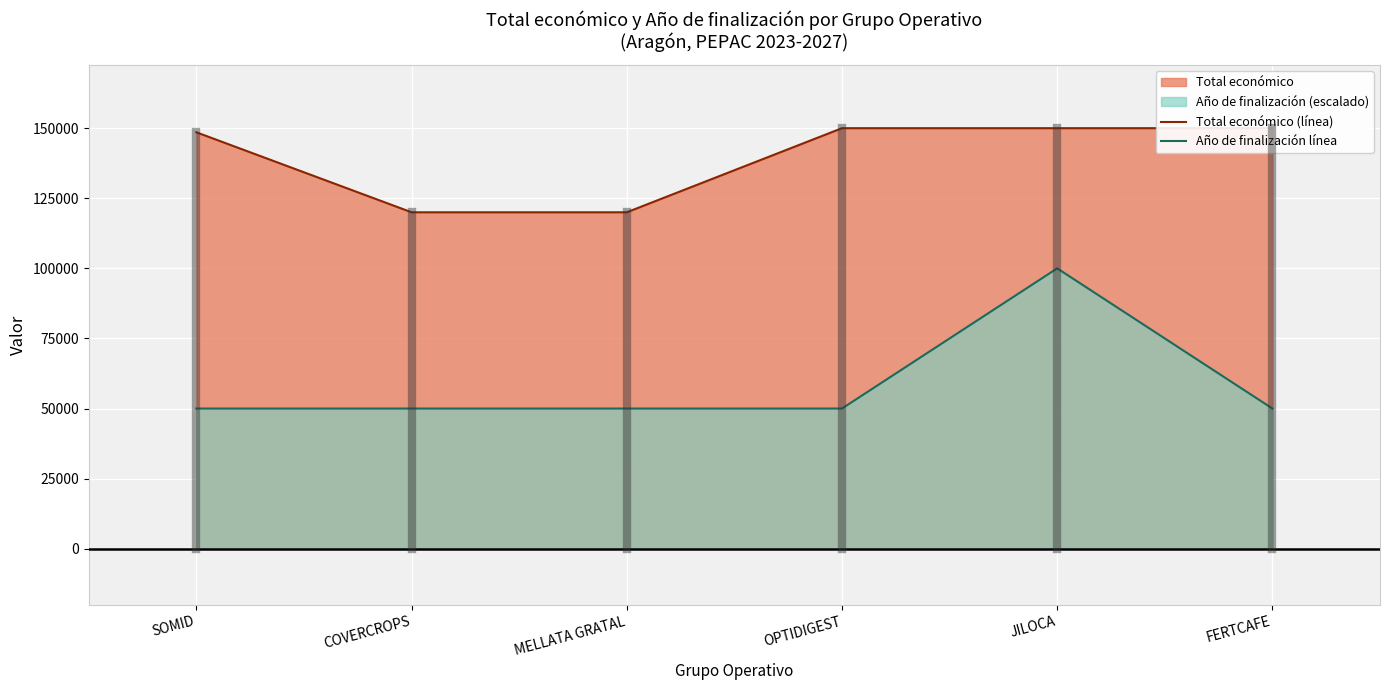

True or false: Año de finalización línea and Total económico (línea) intersect in this chart.

False